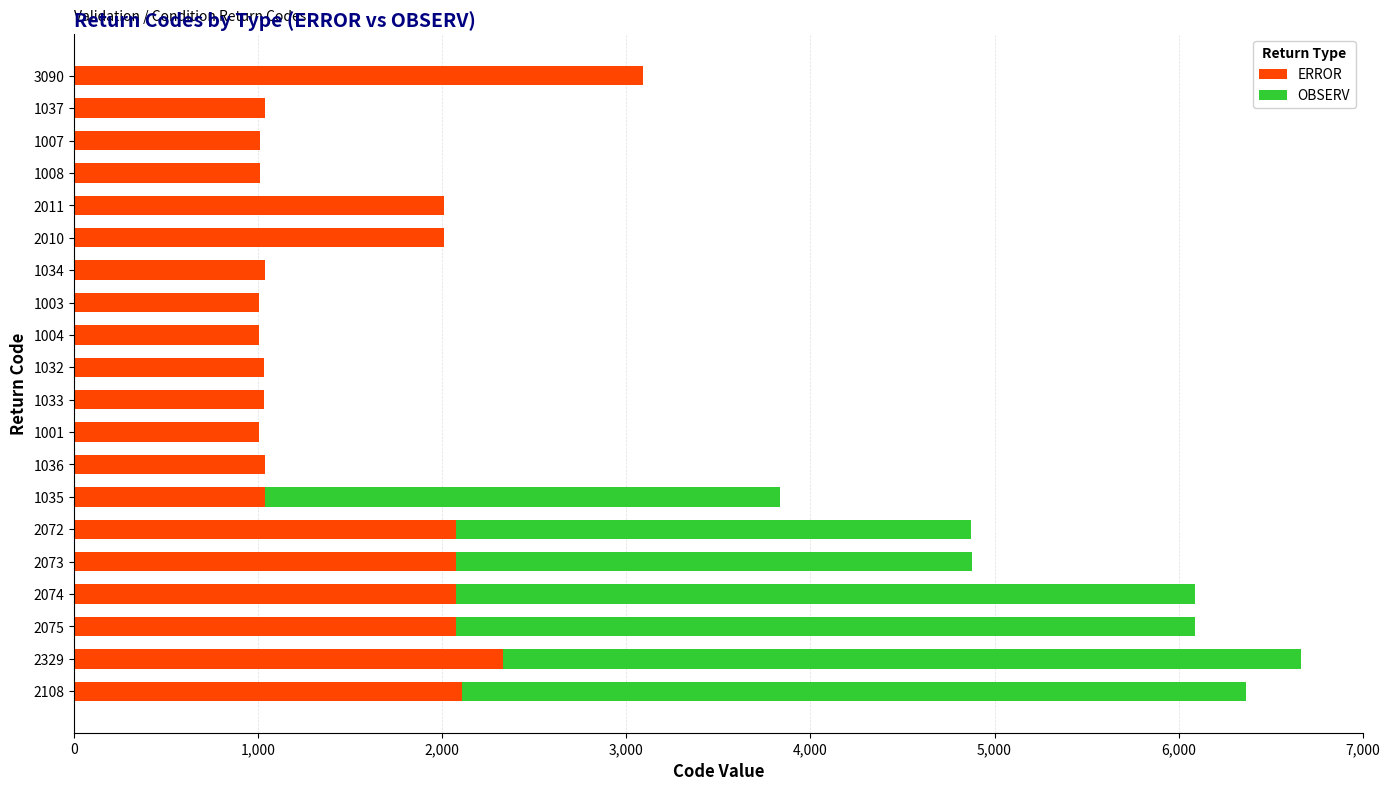

What is the sum of all ERROR values?

31072